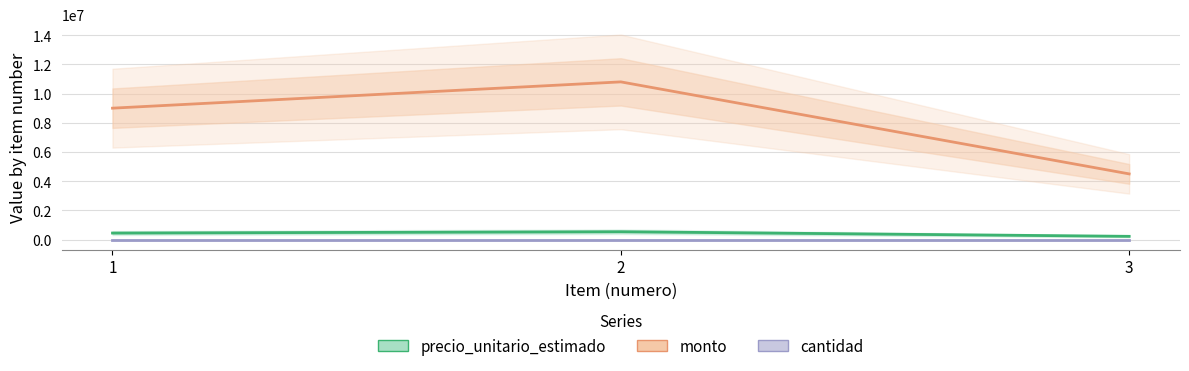

What is the value of the precio_unitario_estimado point at the 2nd from the left?

540000